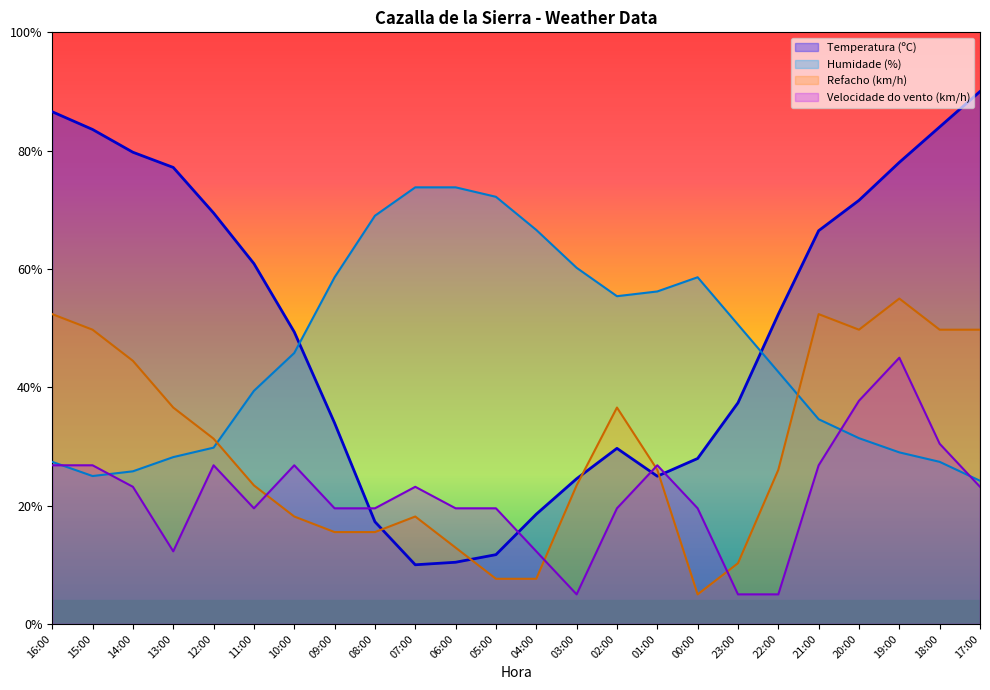

List the series in order of their peak value, lowest first.

Velocidade do vento (km/h), Refacho (km/h), Humidade (%), Temperatura (ºC)